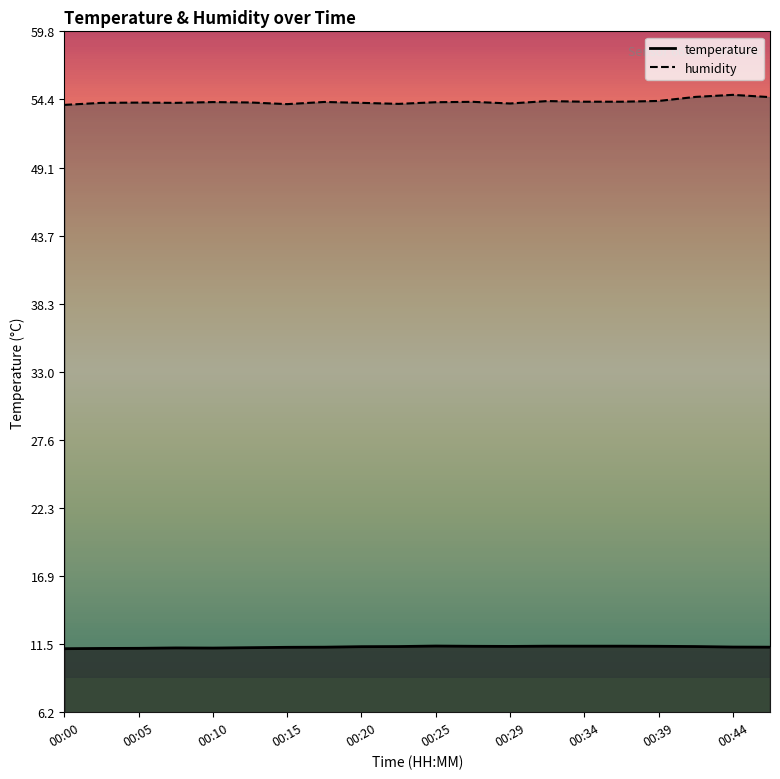

The value of temperature at 00:22 is 16.9. True or false?

False